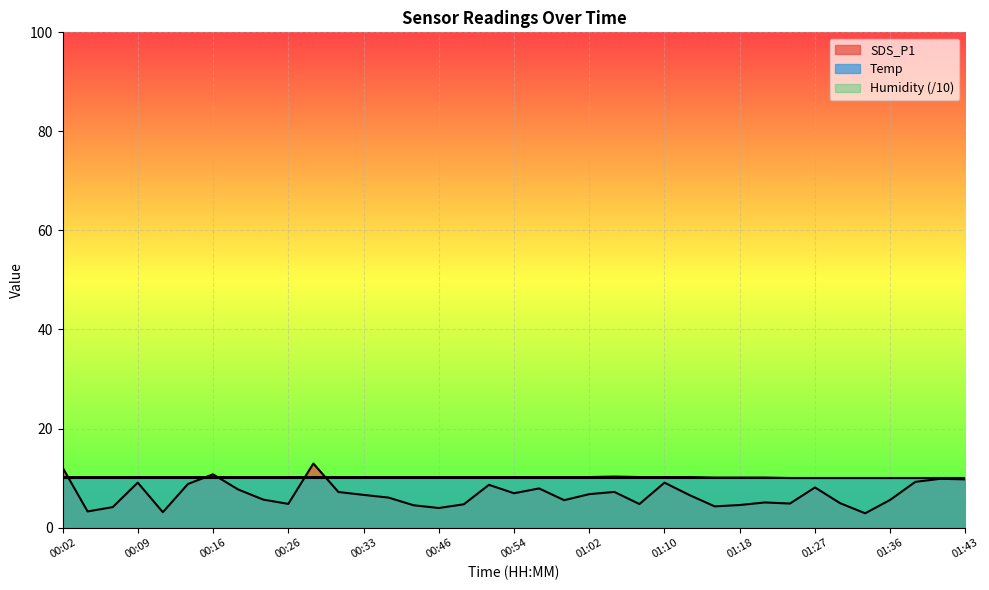

Is the value of SDS_P1 at 00:49 greater than the value of Temp at 00:31?

No